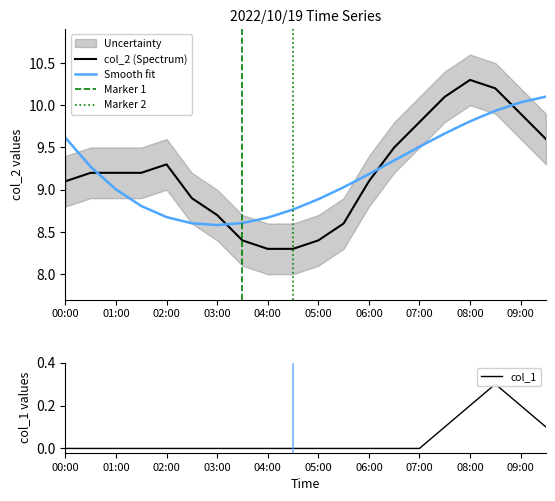

Which label corresponds to the largest value in the chart?

08:00